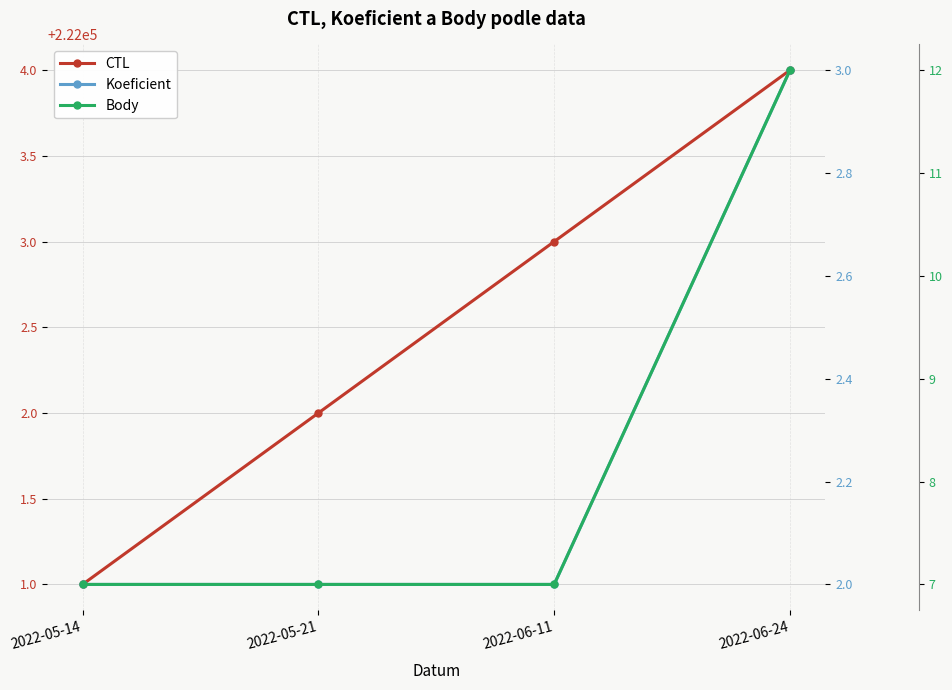

List the series in order of their peak value, highest first.

CTL, Body, Koeficient